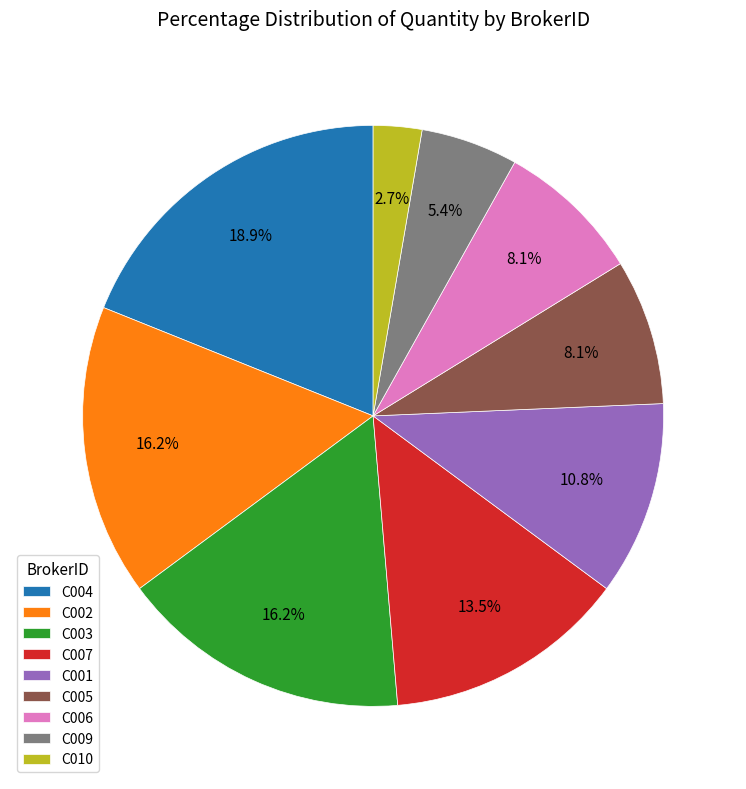

What is the ratio of the value at C003 to the value at C006?

2.0